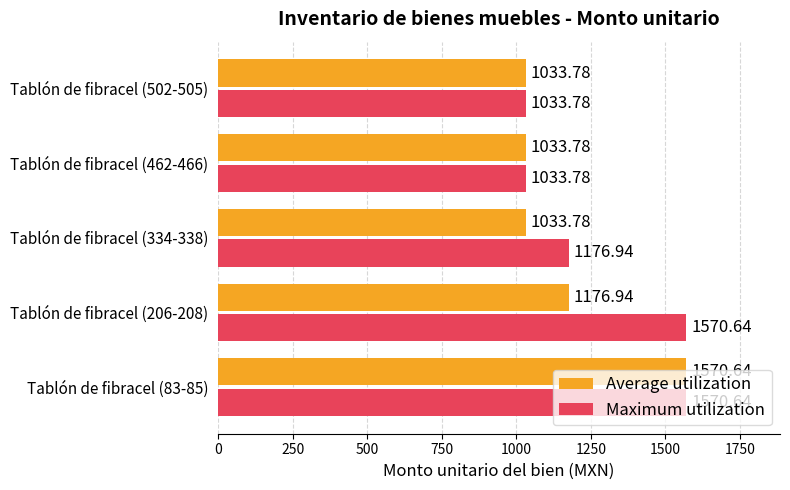

Which series has the largest total across all categories?

Maximum utilization